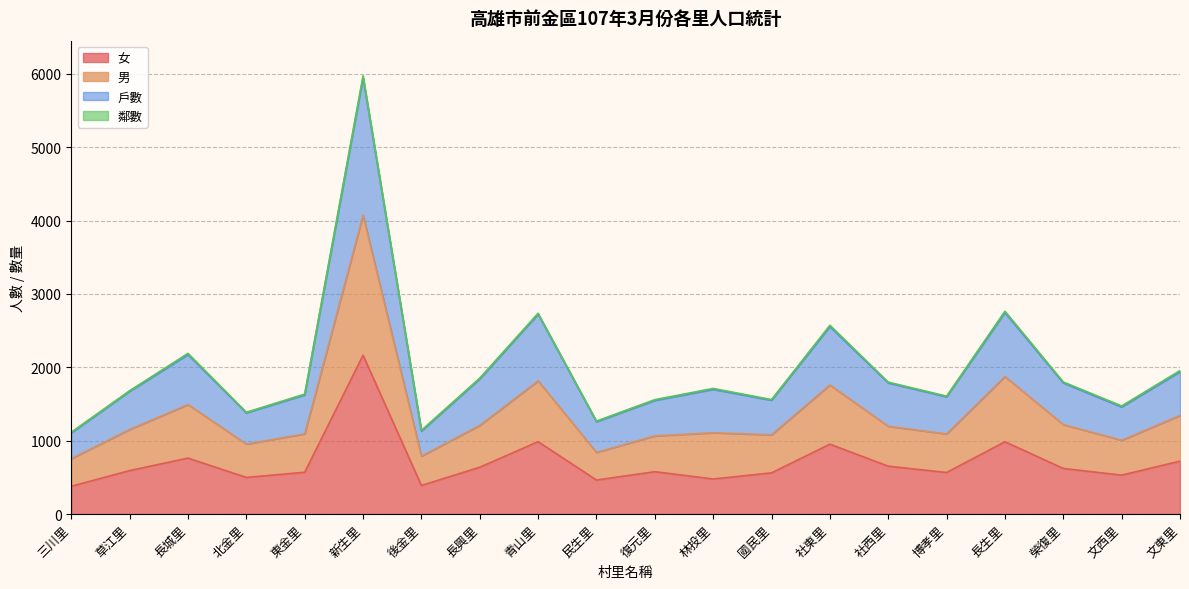

The 女 series shows 389 at 後金里. True or false?

True